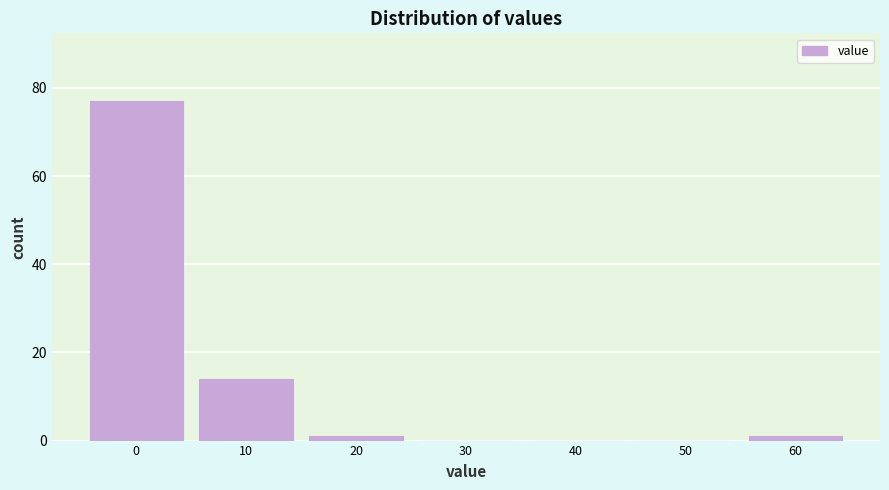

What is the height of the bar covering -5 to 5 on the x-axis? The values are not printed on the chart, so give them approximately, as read against the axis.

78